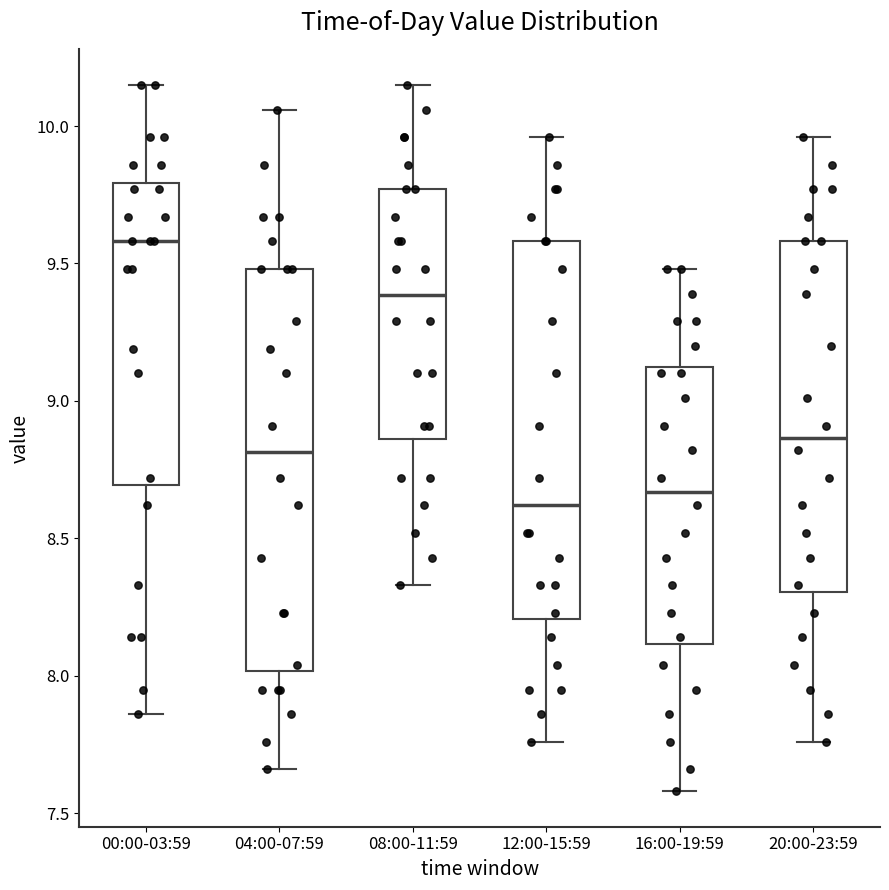

Reading left to right, transcribe this box plot: for each box, give where its median line is, the range the box spans, and where its two whiskers end, as read against the y-axis. The values are not printed on the chart, so give them approximately, as read against the axis.

00:00-03:59: median 9.60, box 8.70 to 9.80, whiskers 7.85 to 10.15
04:00-07:59: median 8.80, box 8.00 to 9.50, whiskers 7.65 to 10.05
08:00-11:59: median 9.40, box 8.85 to 9.75, whiskers 8.35 to 10.15
12:00-15:59: median 8.60, box 8.20 to 9.60, whiskers 7.75 to 9.95
16:00-19:59: median 8.65, box 8.10 to 9.15, whiskers 7.60 to 9.50
20:00-23:59: median 8.85, box 8.30 to 9.60, whiskers 7.75 to 9.95